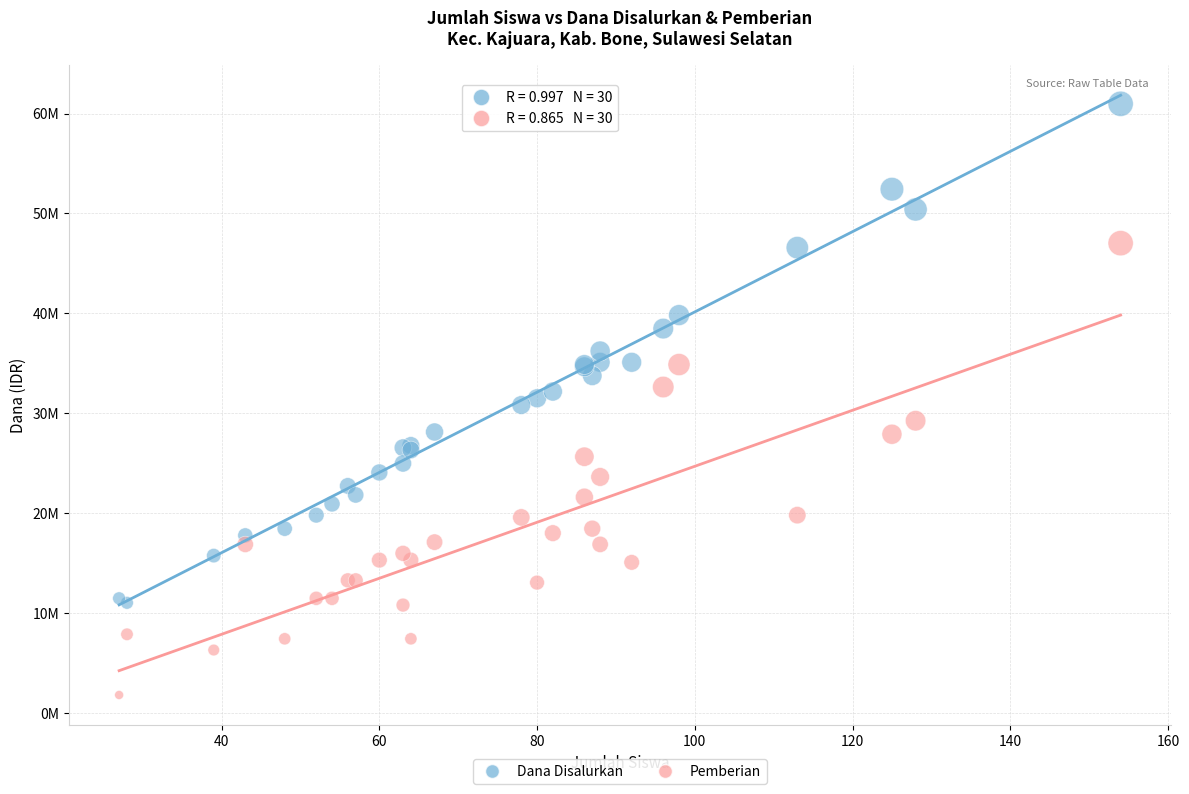

What are all the series names shown in the legend?

Dana Disalurkan, Pemberian